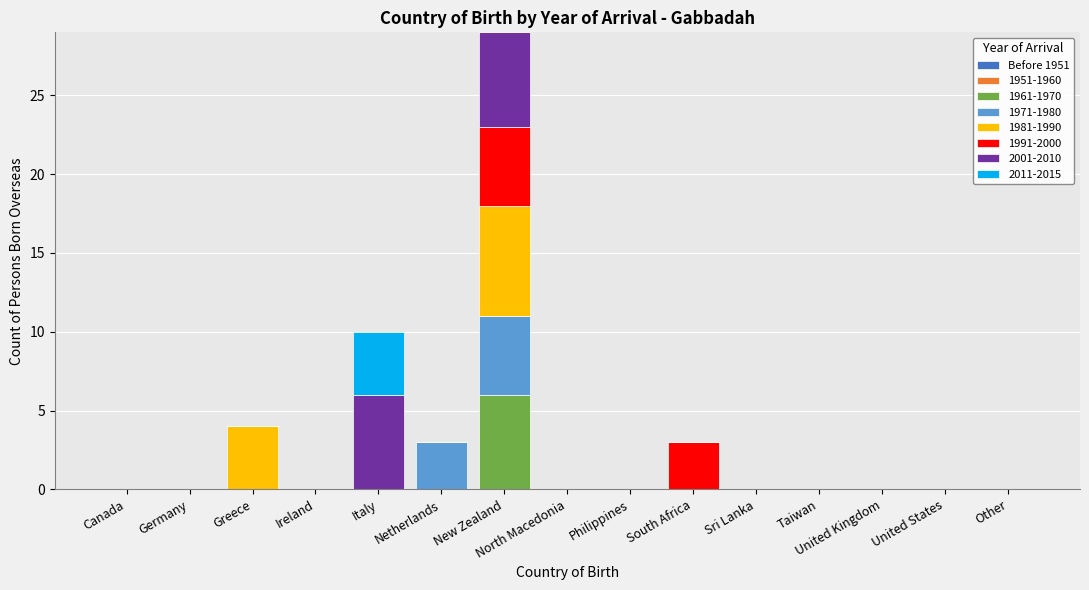

Are the bars horizontal?

No